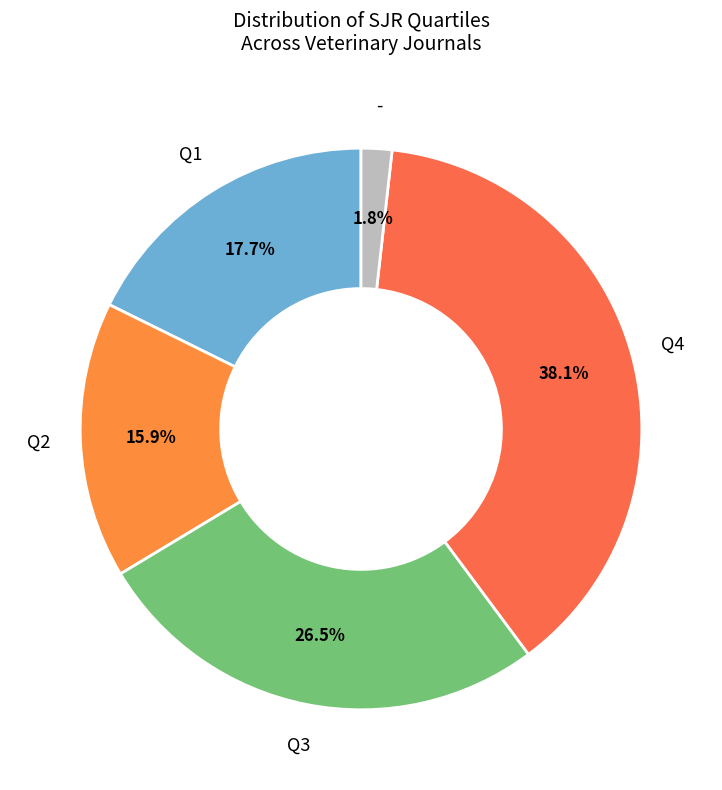

Is there a majority slice in this chart?

No